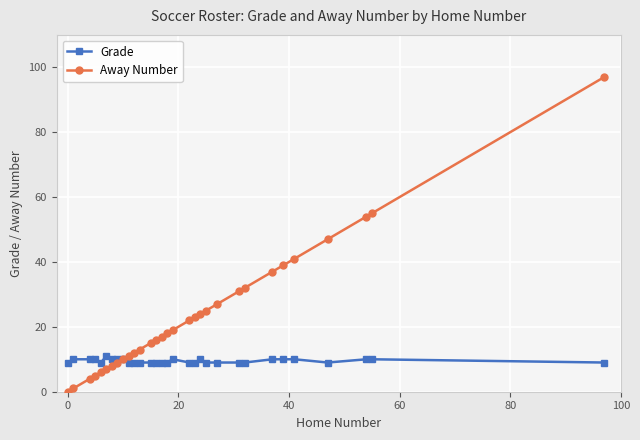

What is the difference between the maximum and second lowest values in the Away Number series?

96